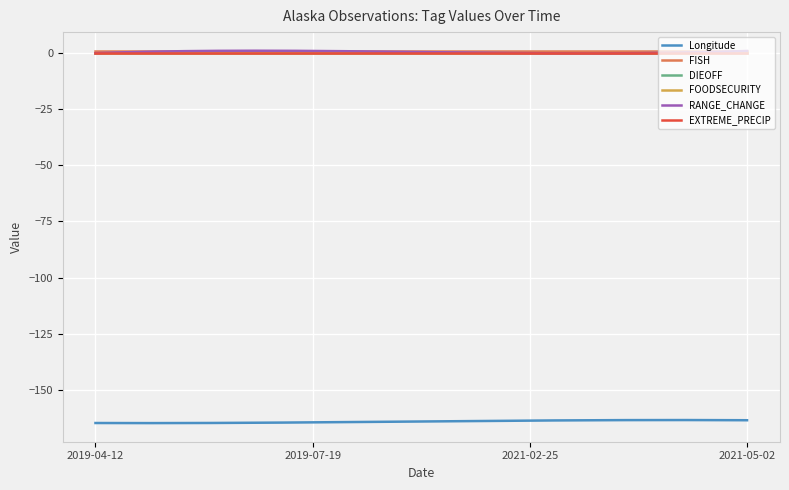

Does the chart display data point markers on the line(s)?

No